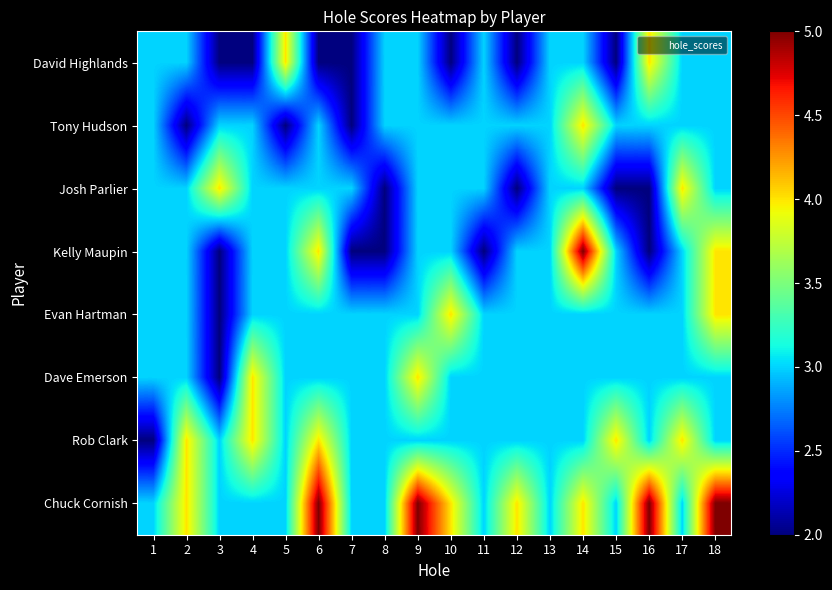

At which category does the chart reach its minimum across all series?

3